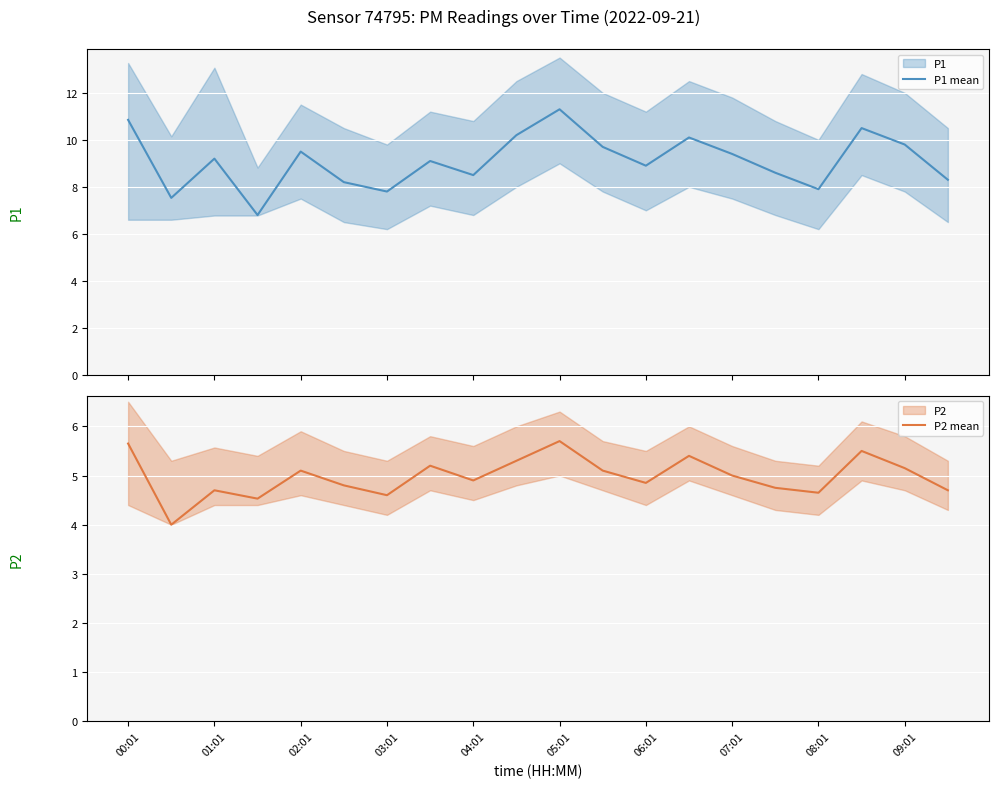

What is the highest value of the P1 mean series?

11.3